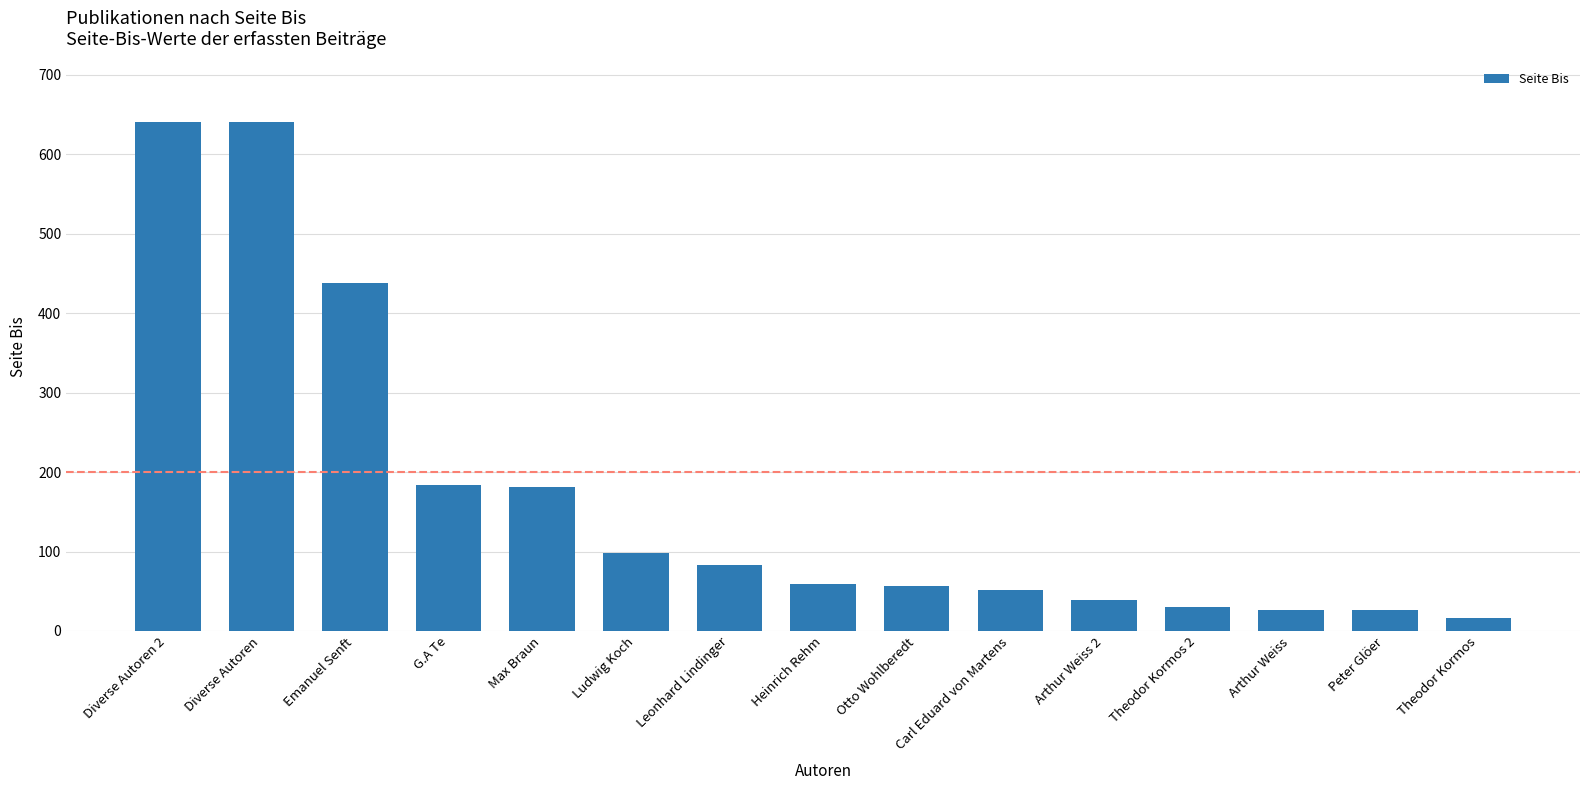

How many bars are there in total?

15